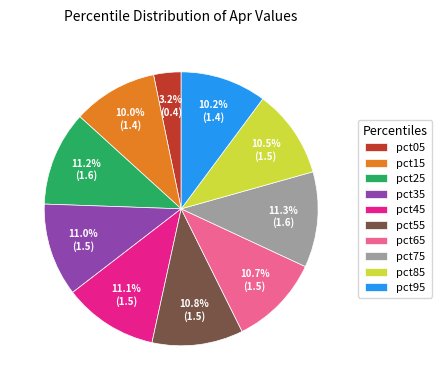

Is pct45 the majority of the pie?

No